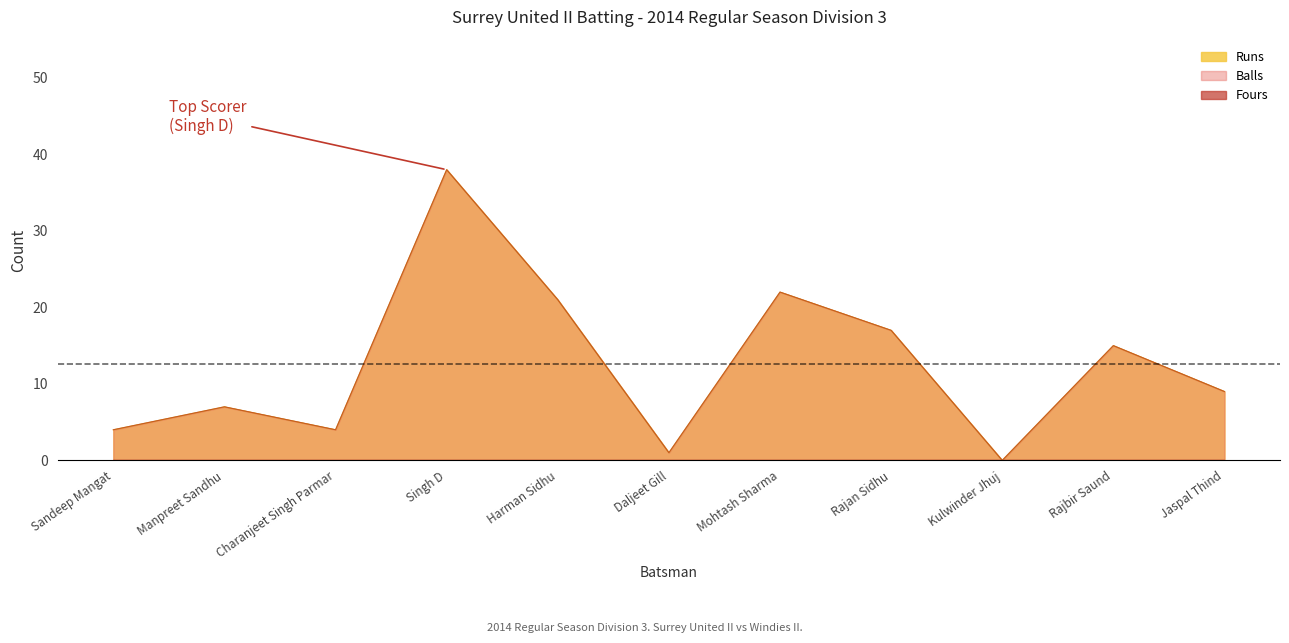

At which category does the chart reach its peak across all series?

Singh D